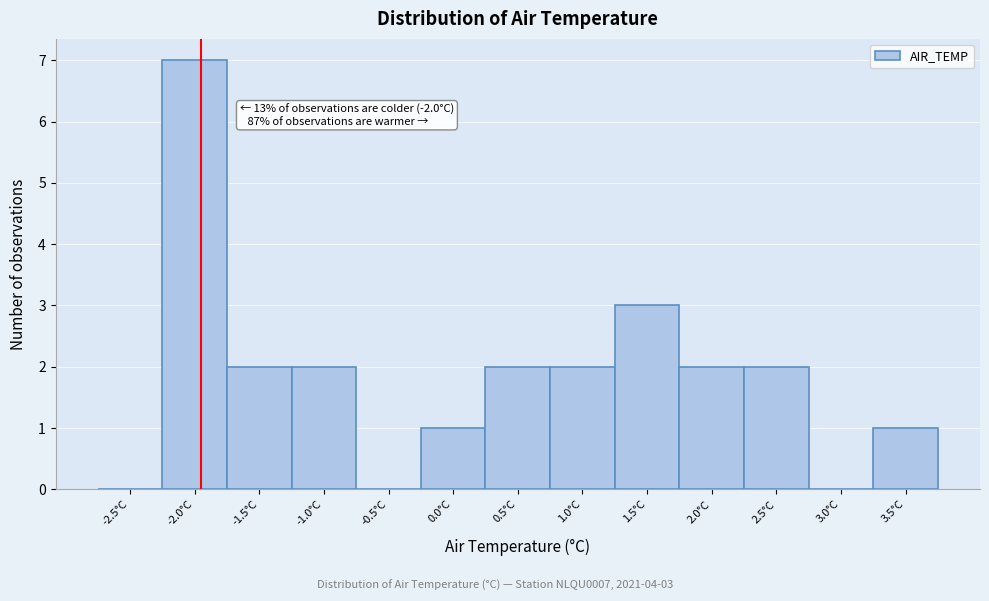

What is the sum of all values?

24